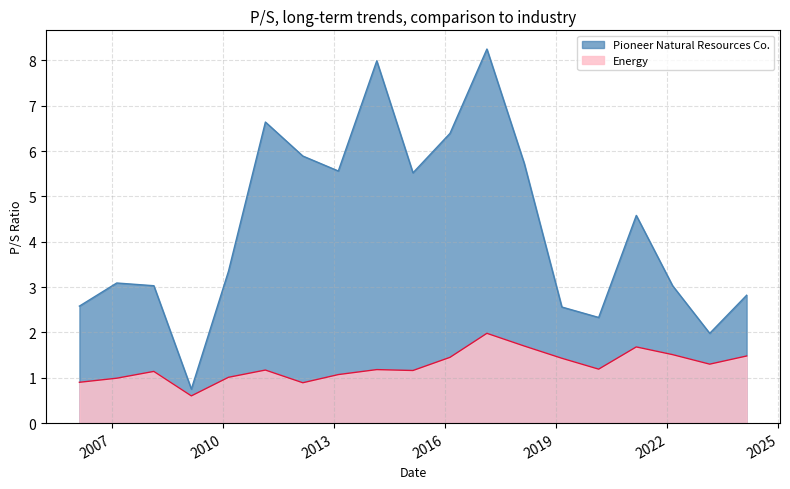

What is the label of the 4th point from the right?

2021-03-01